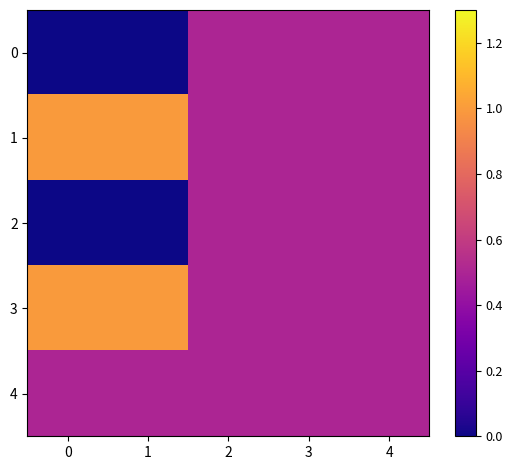

Between 1 and 0, which is larger?

1